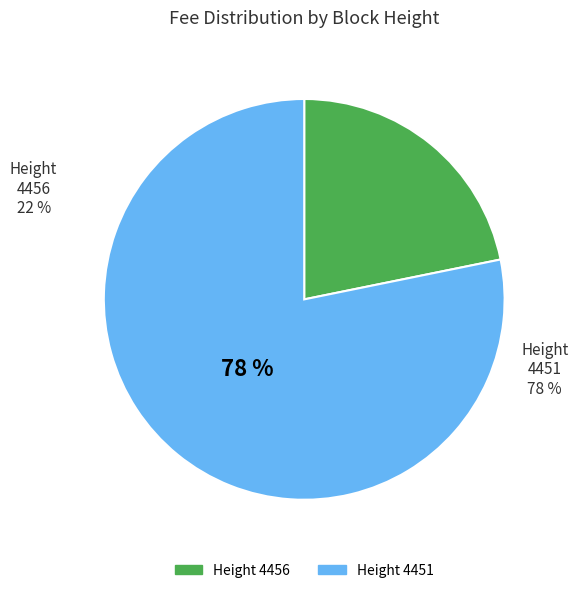

Is there a majority slice in this chart?

Yes